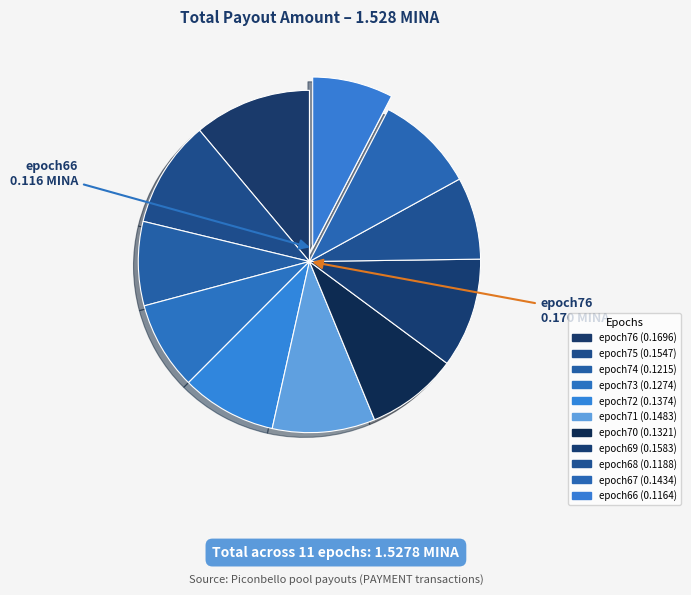

Is there a majority slice in this chart?

No